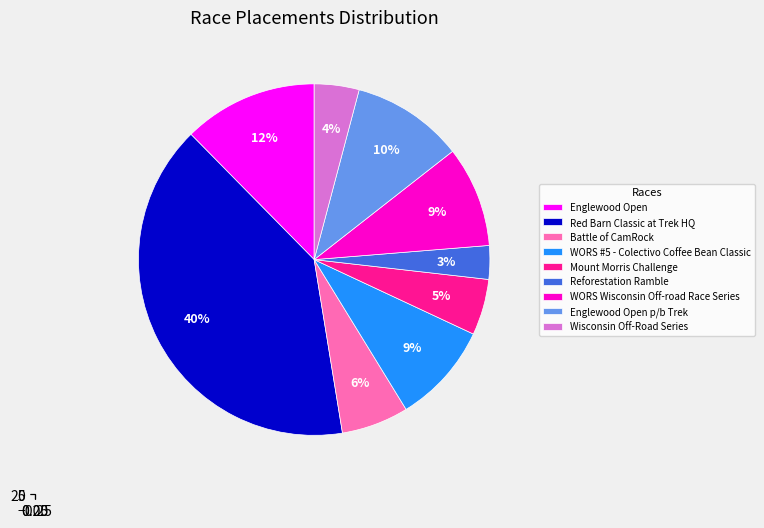

Count the number of slices in the pie.

9